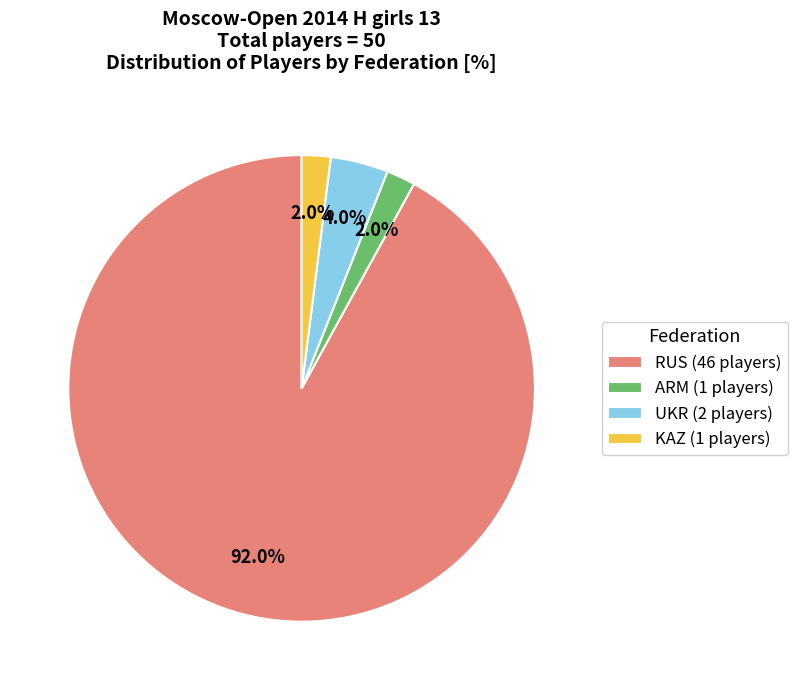

What is the total percentage of RUS and UKR?

96.0%